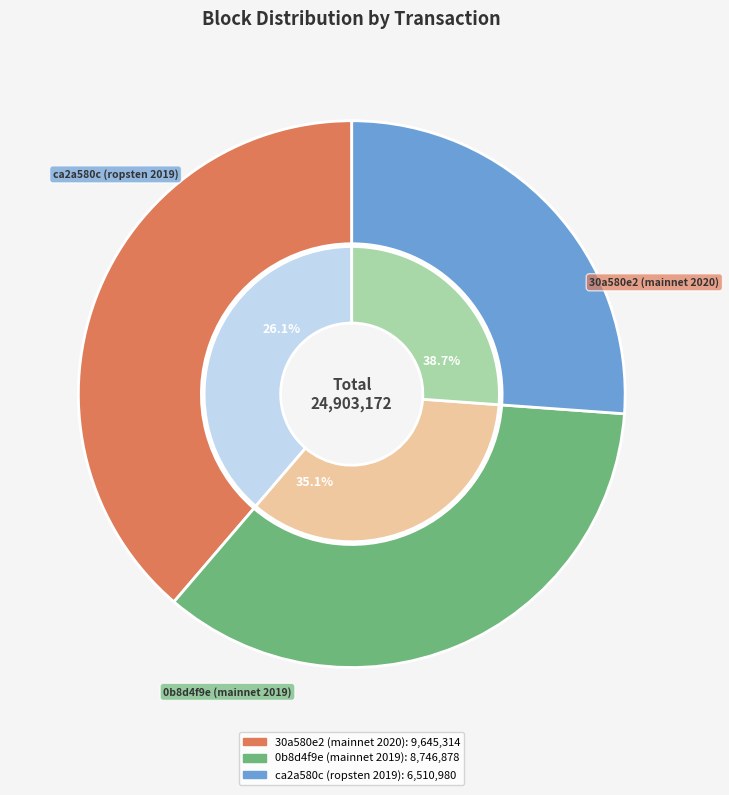

To the nearest percent, what is the average slice percentage?

33%